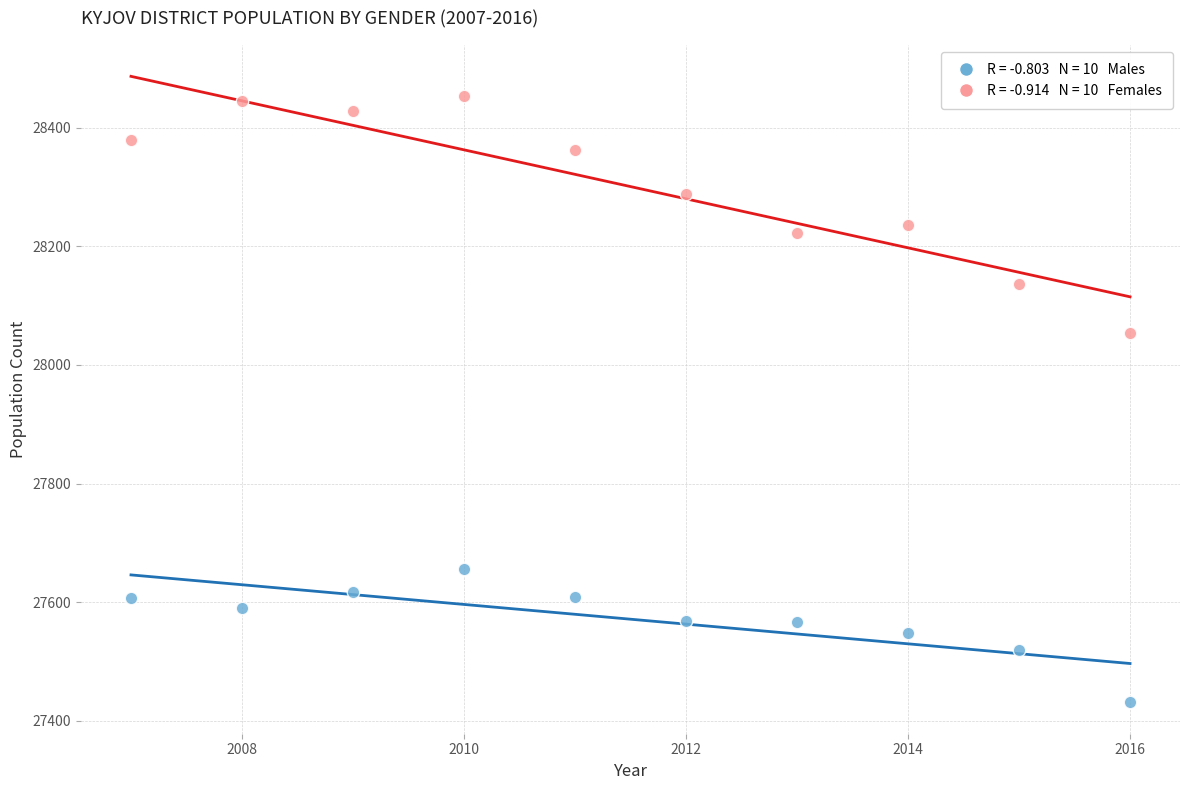

Across all series, what Y value is closest to 27942?

28054